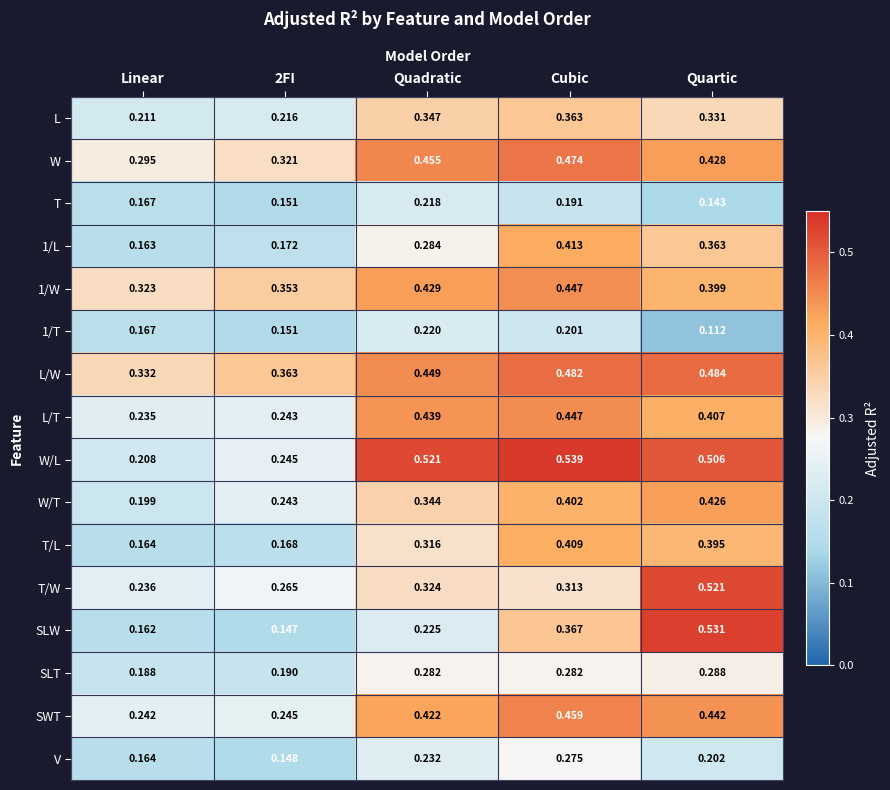

At which category is the sum across all series the highest?

Cubic